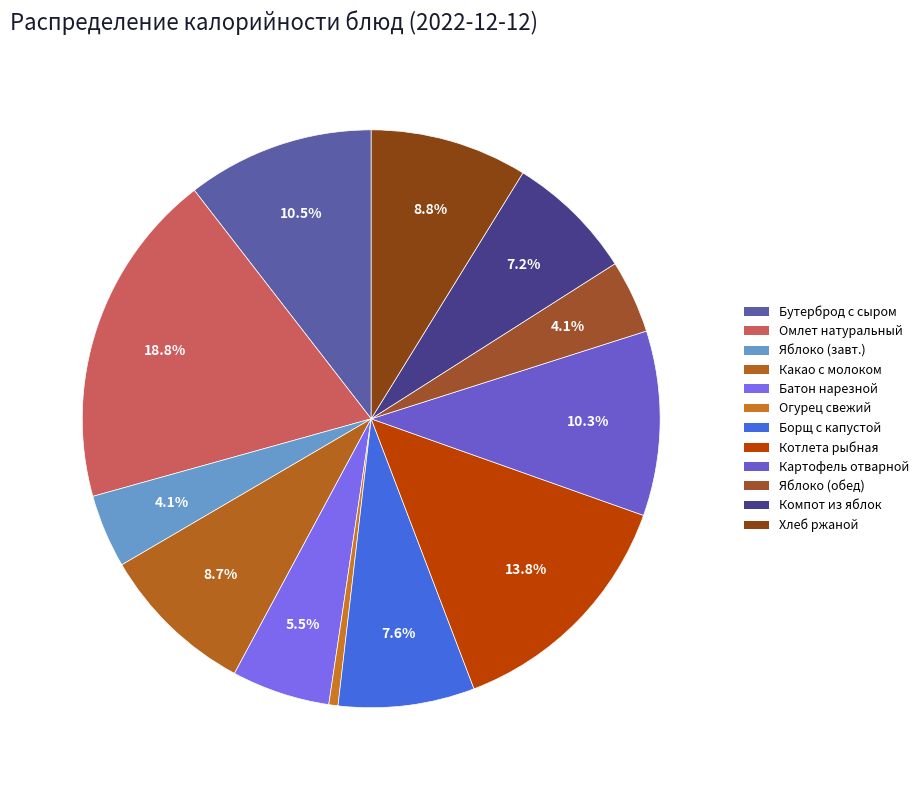

Is there a majority slice in this chart?

No